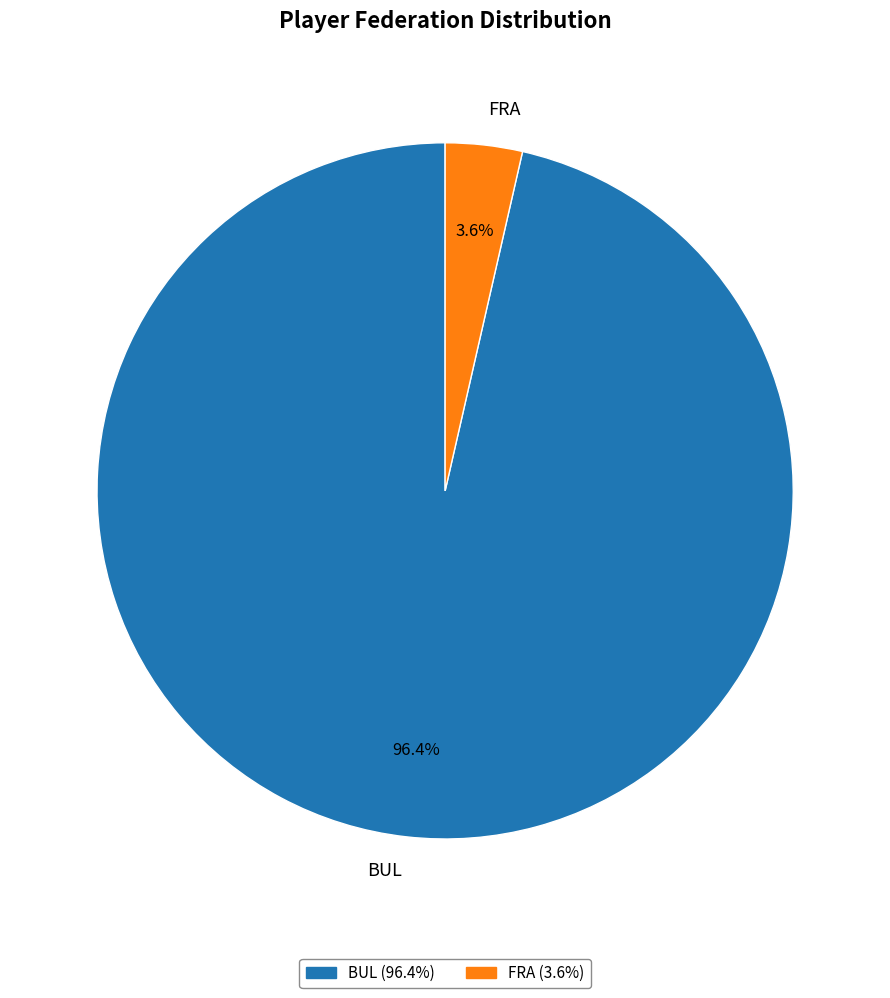

To the nearest percent, what percentage of the pie is FRA?

4%